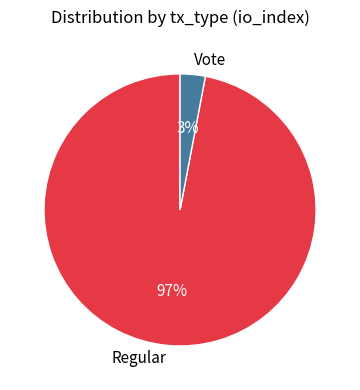

Do Regular and Vote together represent more than half of the pie?

Yes